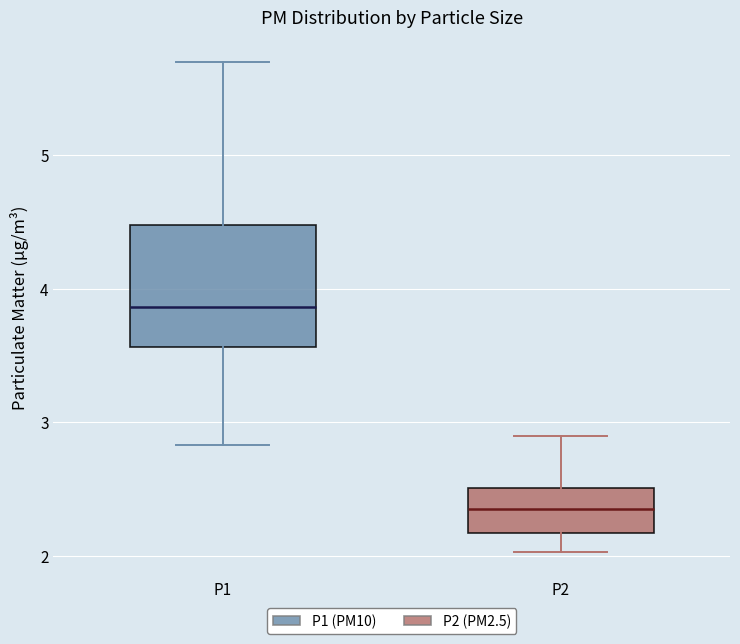

Comparing the boxes themselves (not the whiskers), which one is the tallest?

P1